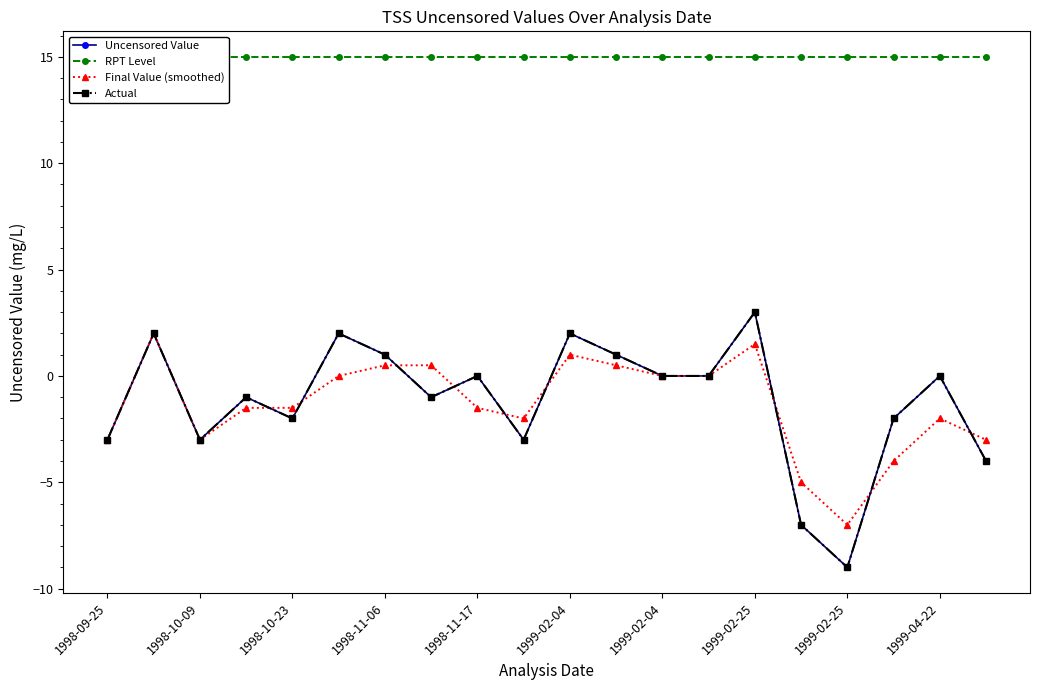

At 1999-02-25, list the series in order from largest to smallest.

RPT Level, Final Value (smoothed), Uncensored Value, Actual